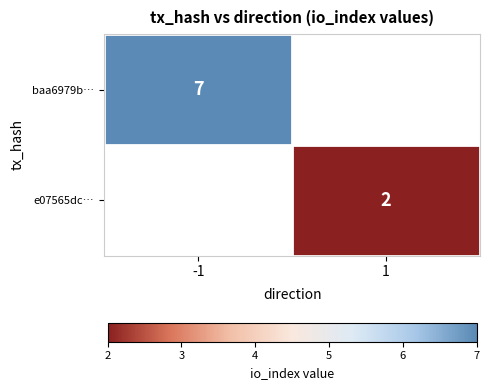

The value of e07565dc… at 1 is 2. True or false?

True